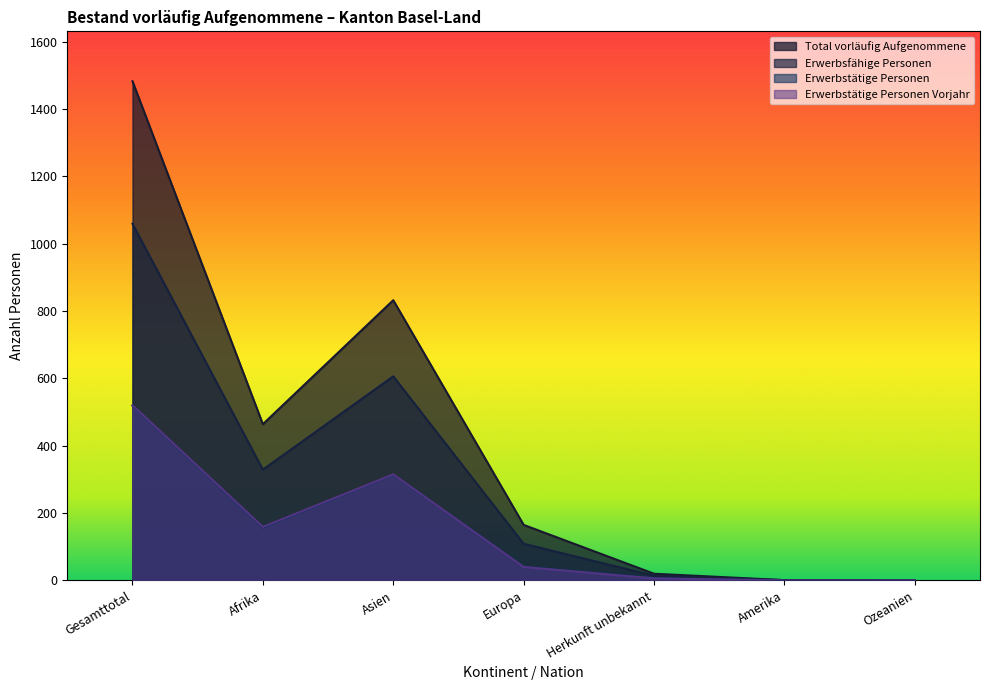

What is the total value across all series at Asien?

2067